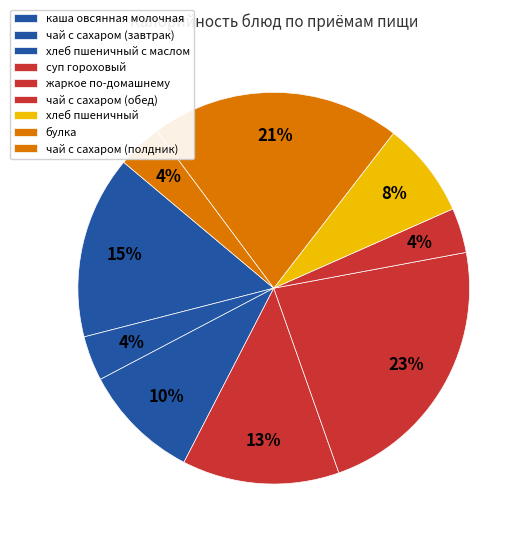

Rank the categories by value from lowest to highest.

чай с сахаром (завтрак), чай с сахаром (обед), чай с сахаром (полдник), хлеб пшеничный, хлеб пшеничный с маслом, суп гороховый, каша овсянная молочная, булка, жаркое по-домашнему